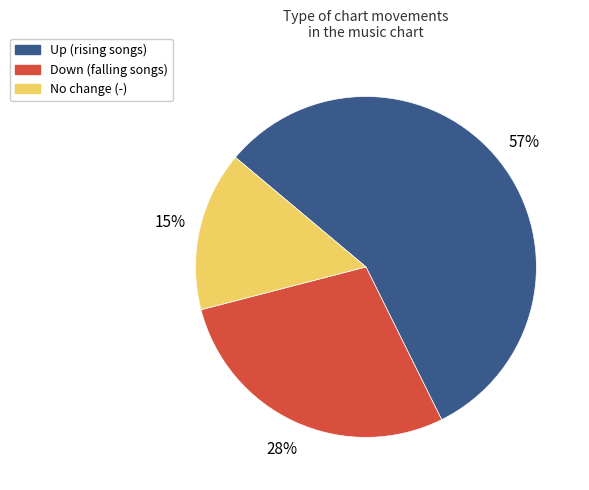

To the nearest percent, what is the combined percentage of Down (falling songs) and No change (-)?

43%